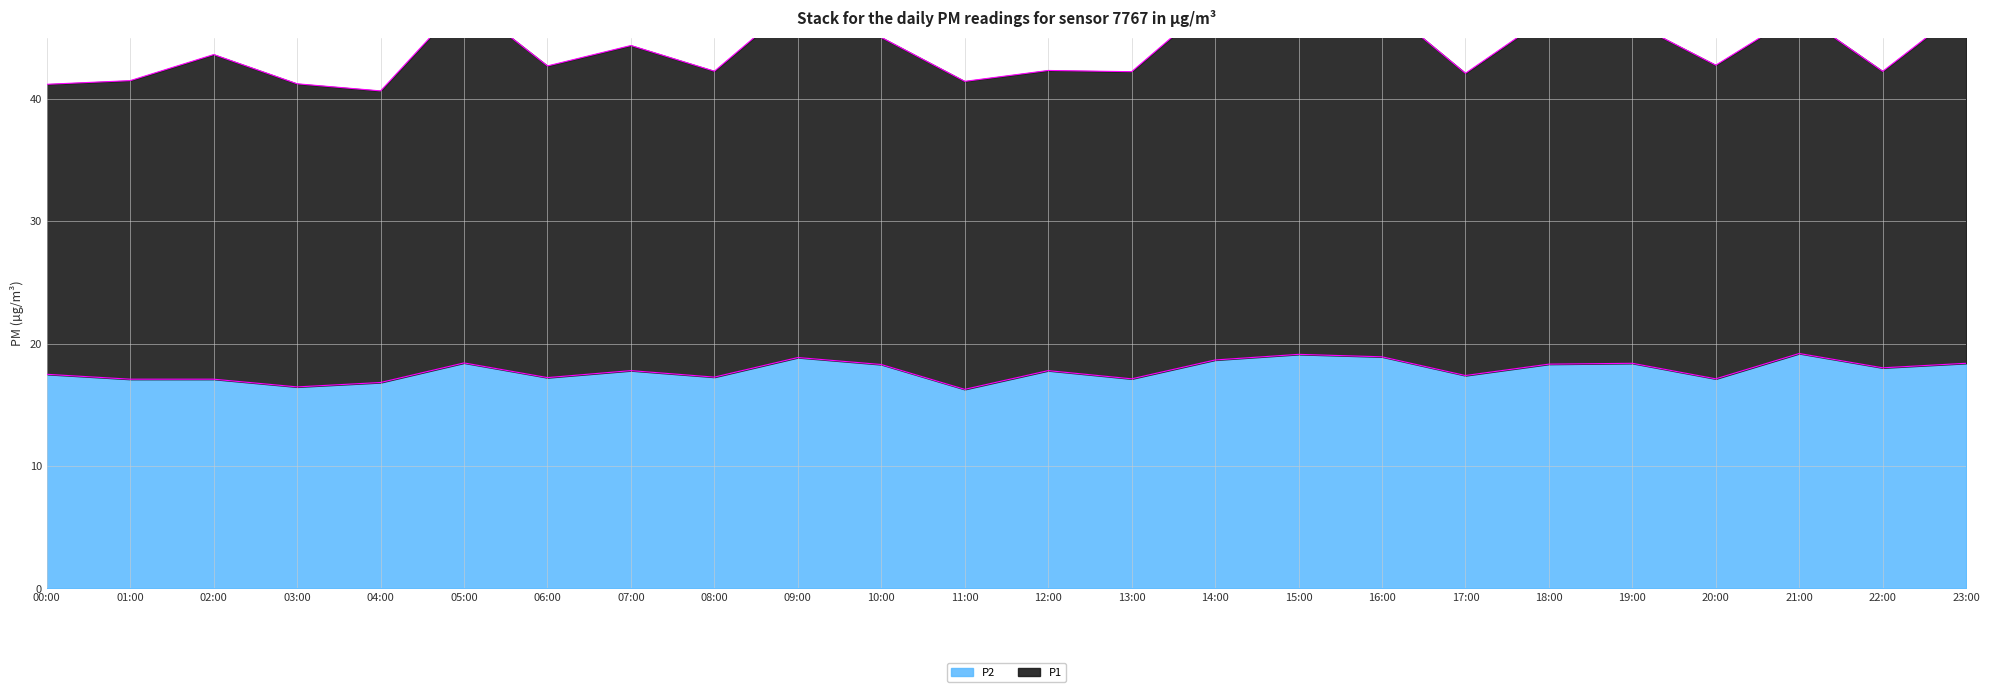

What is the sum of all P2 values?

427.7